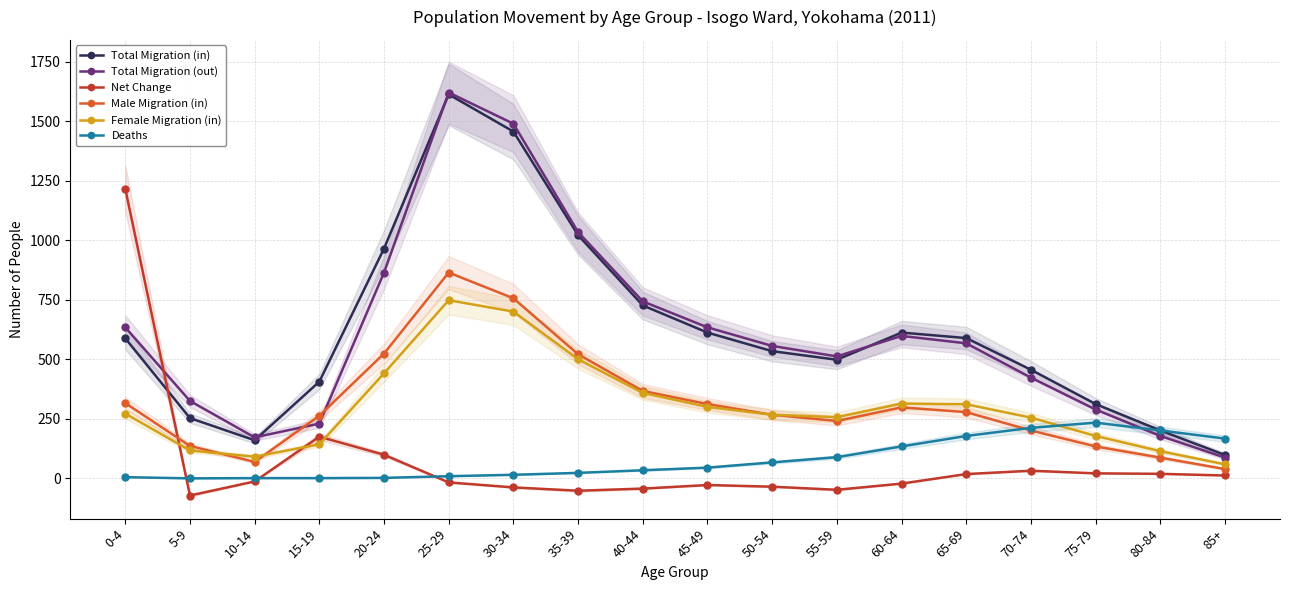

Between 10-14 and 50-54, which series saw the biggest shift?

Total Migration (out)